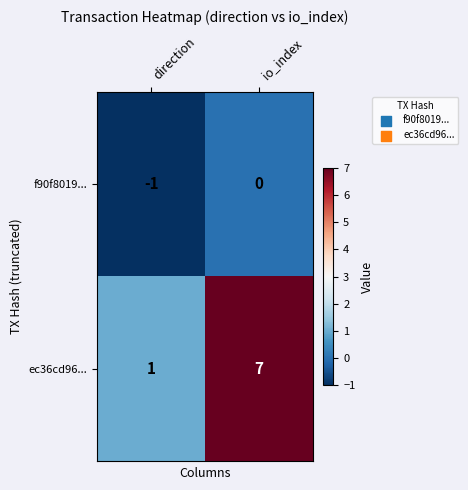

True or false: f90f8019... has a value of 0 at direction.

False